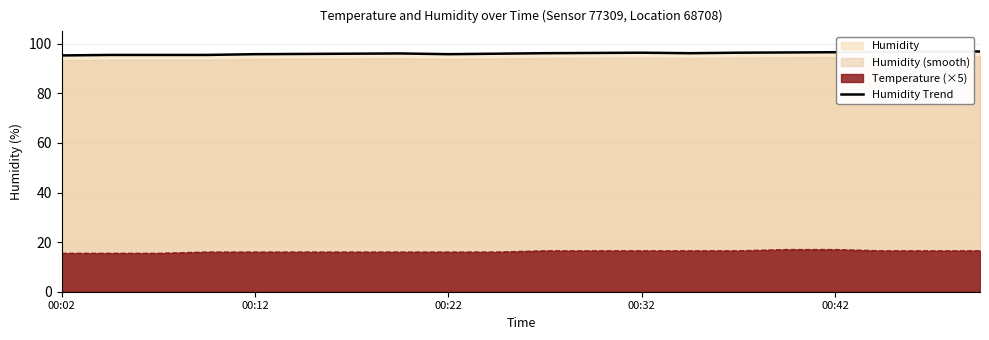

What is the maximum value for Temperature (×5)?

17.0